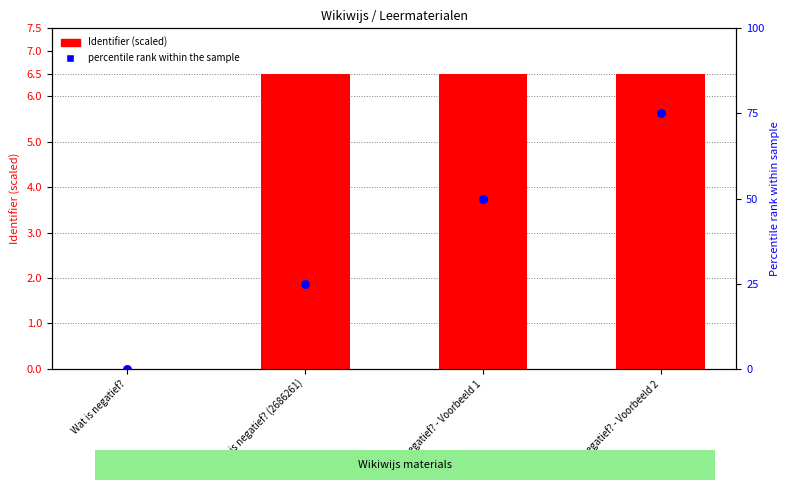

Which series reaches the minimum Y coordinate?

Identifier (scaled)